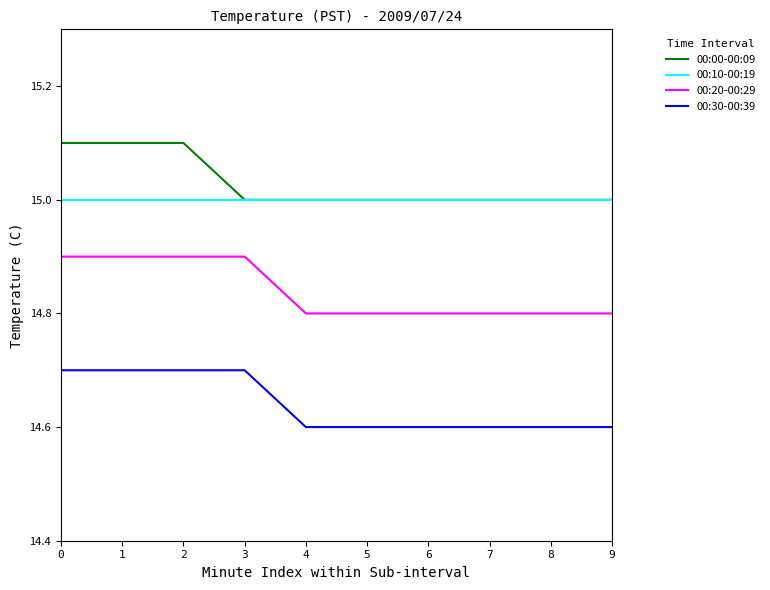

Is this an area chart (filled region under the line)?

No